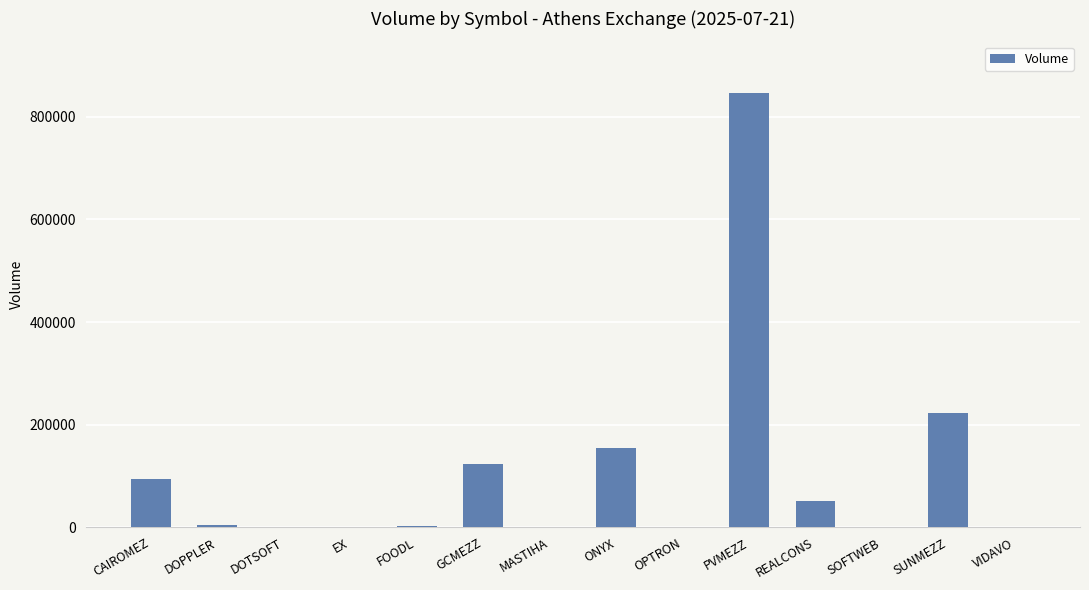

What is the change in value from MASTIHA to REALCONS?

+51109